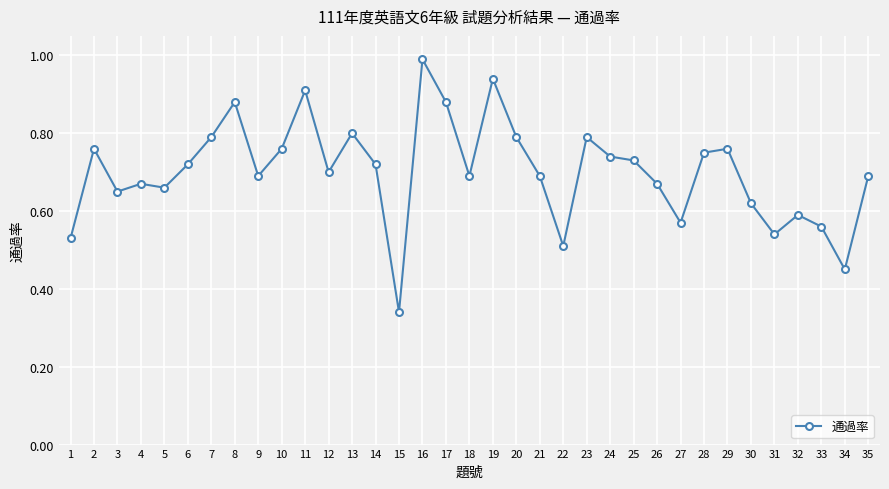

What is the value of the 16th point from the left?

1.0